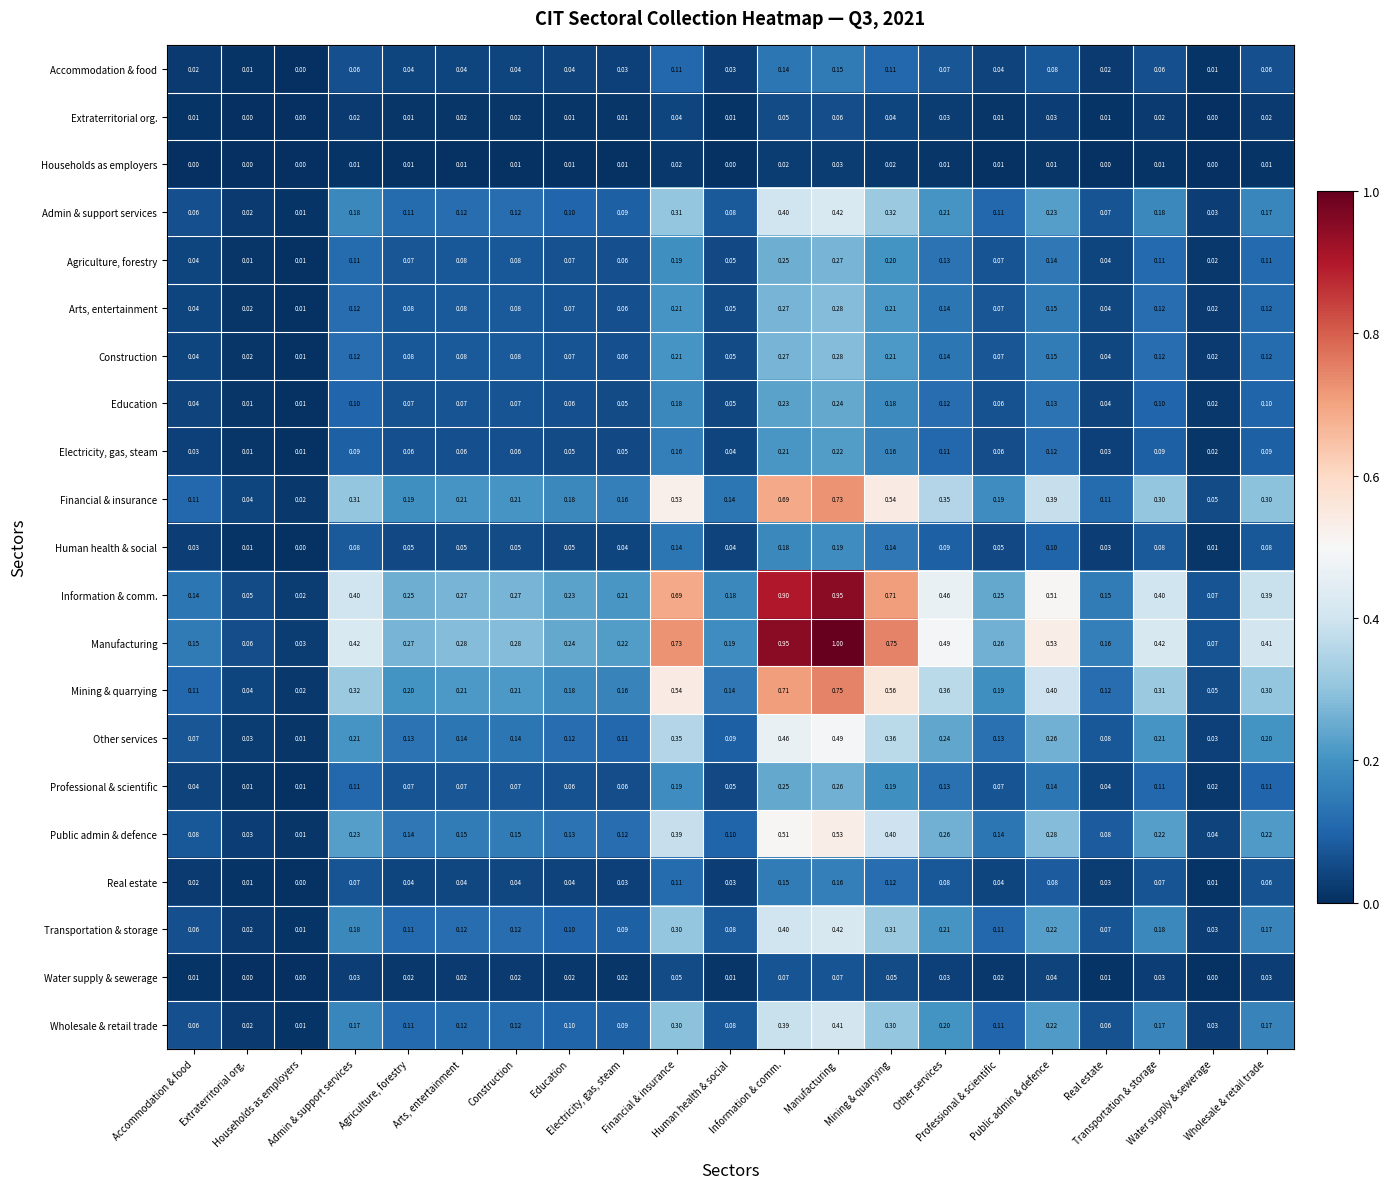

Count the number of categories in the chart.

21